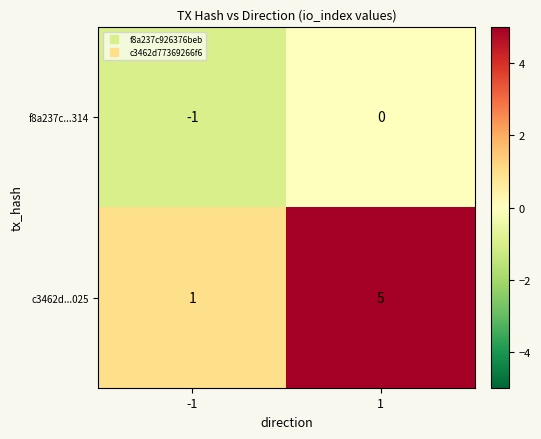

Which series has the largest total across all categories?

c3462d...025